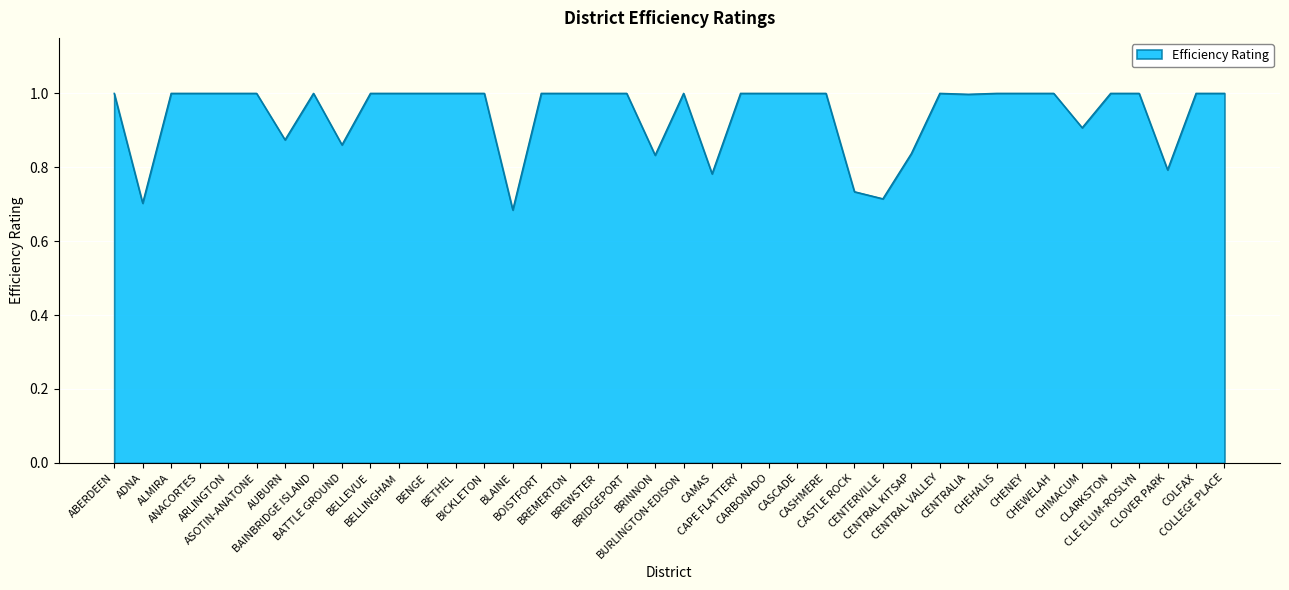

What is the maximum value shown in the chart?

1.0